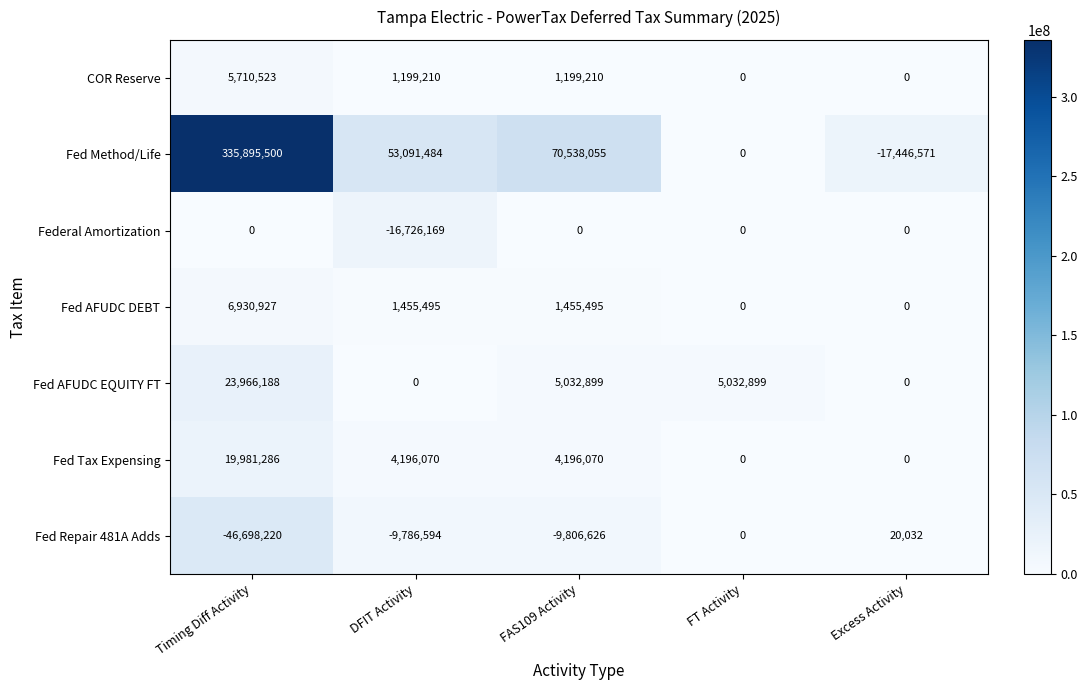

What is the sum of all COR Reserve values?

8108943